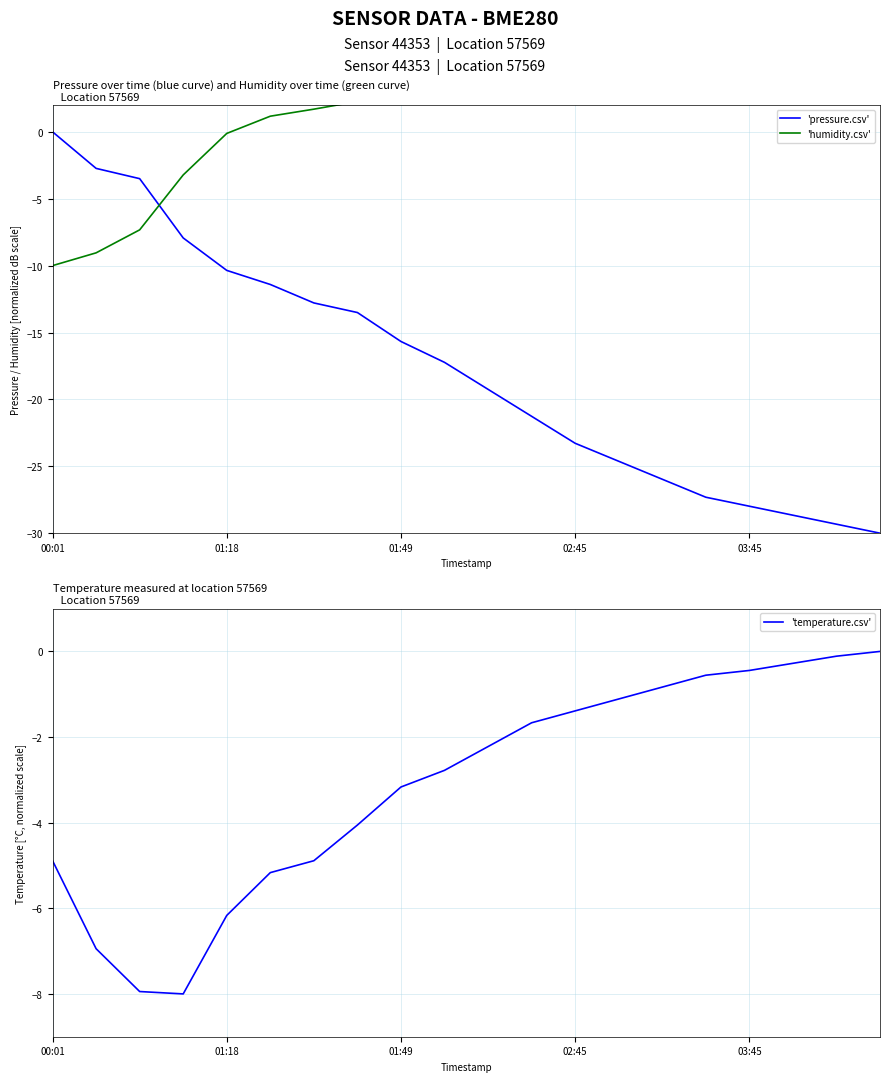

What is the average value of the 'temperature.csv' series?

-3.1